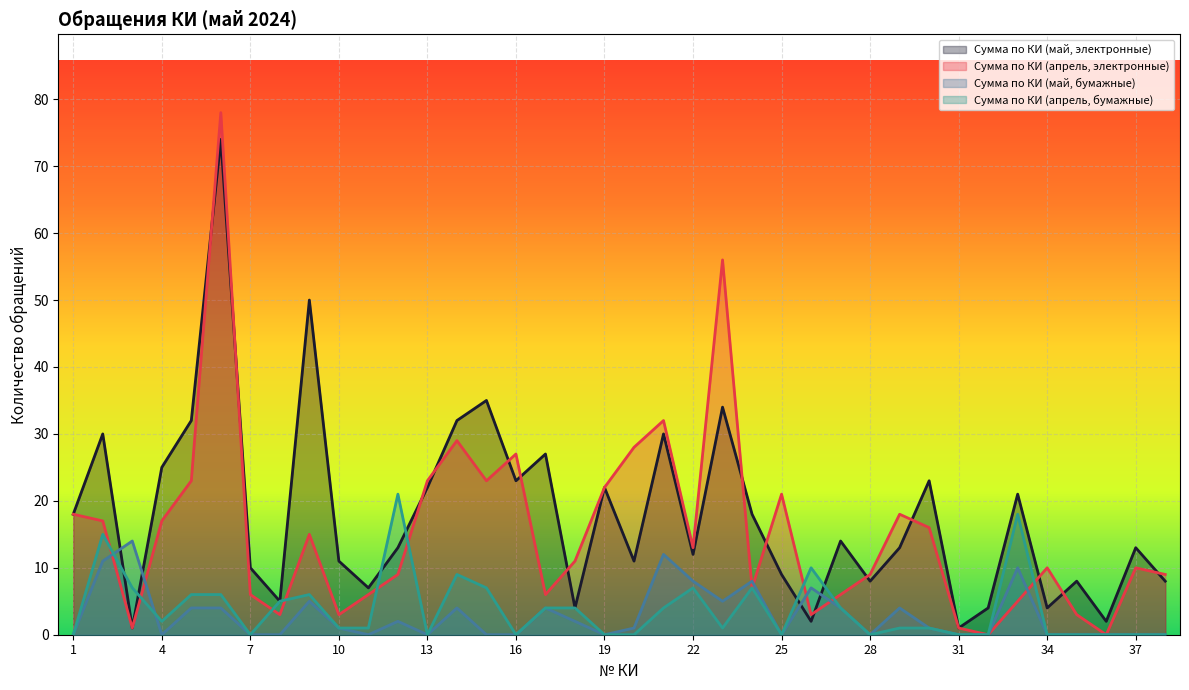

What is the difference between the maximum and minimum values in the Сумма по КИ (апрель, электронные) series?

78